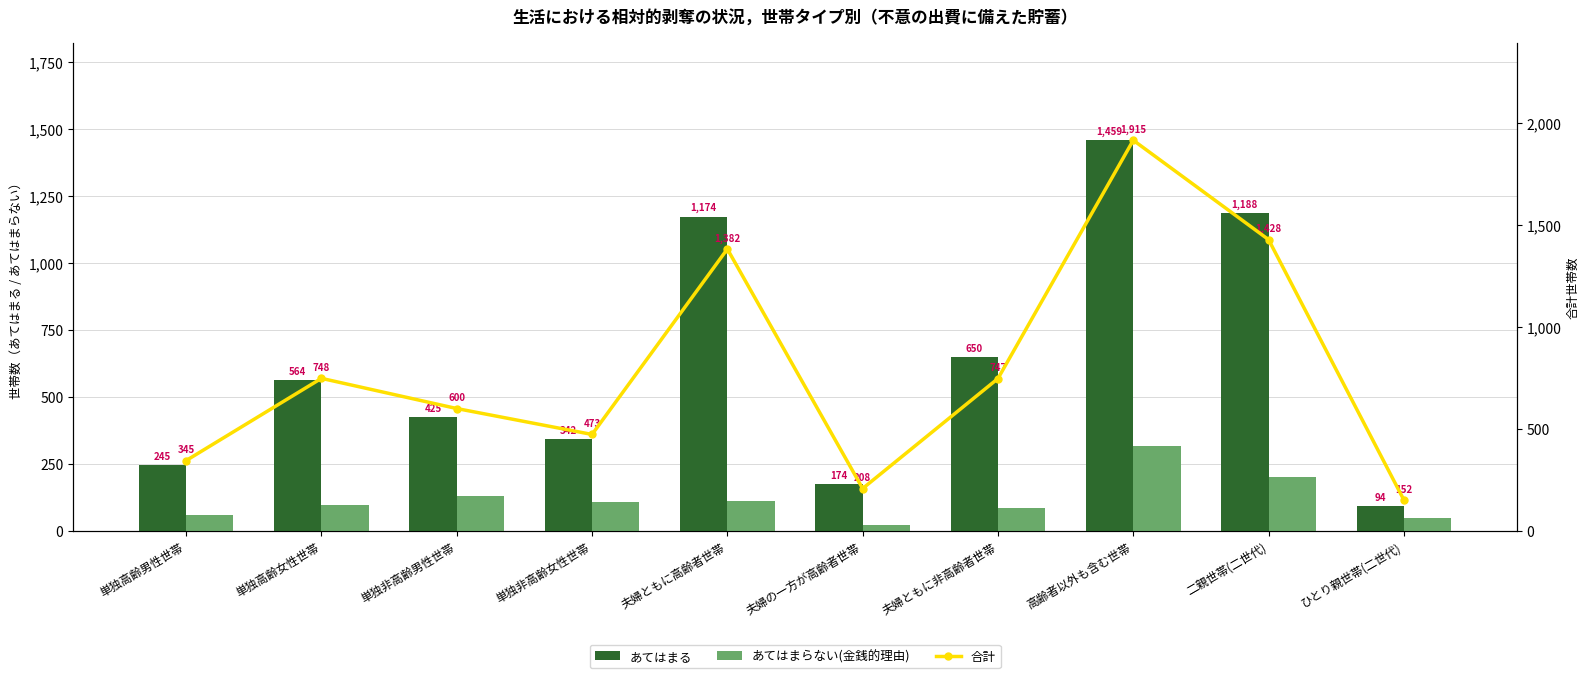

What is the difference between the highest and lowest values at 夫婦ともに高齢者世帯?

1272